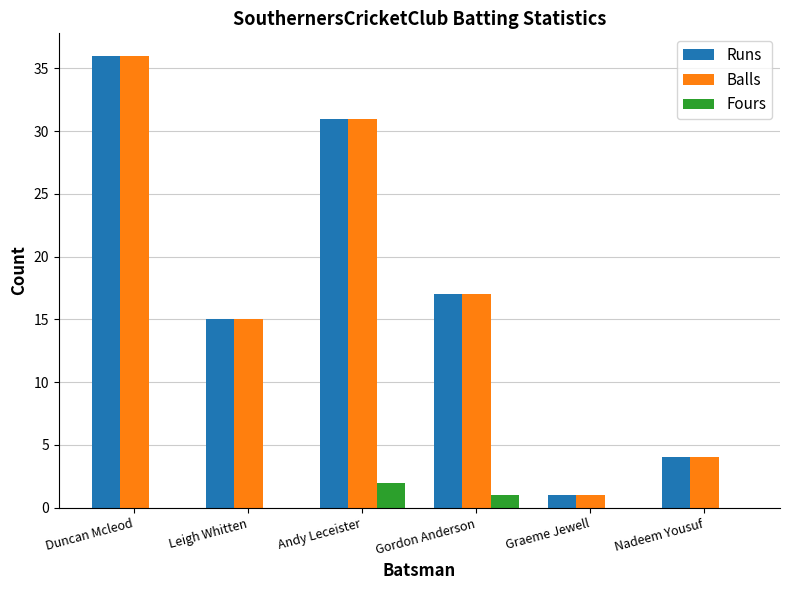

Is the value of Balls at Nadeem Yousuf greater than the value of Runs at Duncan Mcleod?

No